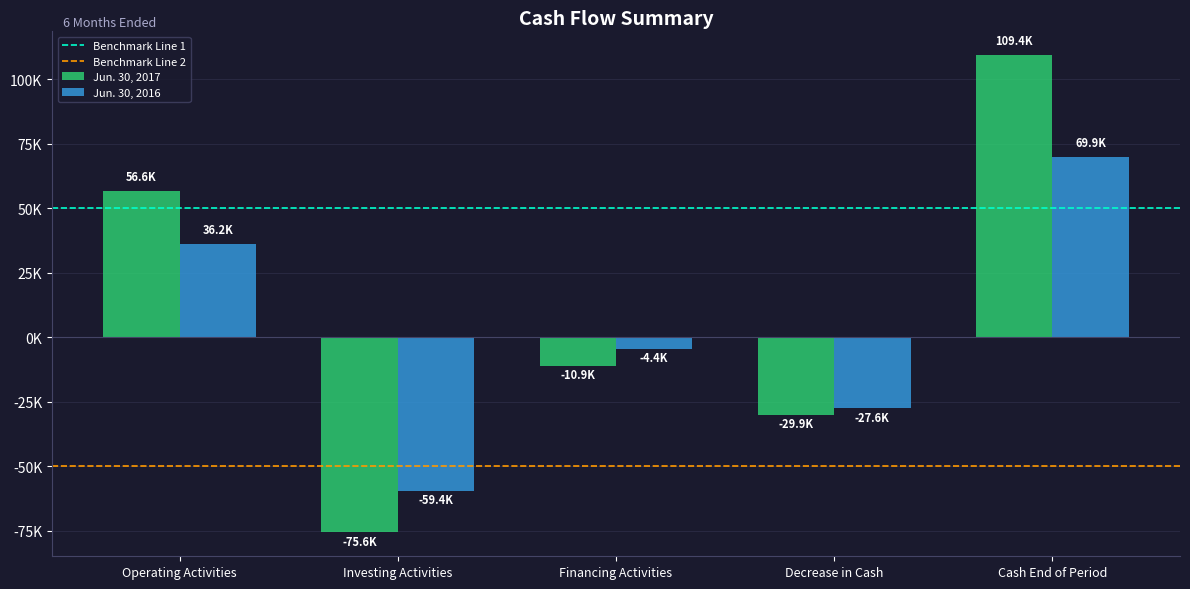

Does the chart contain any negative values?

Yes